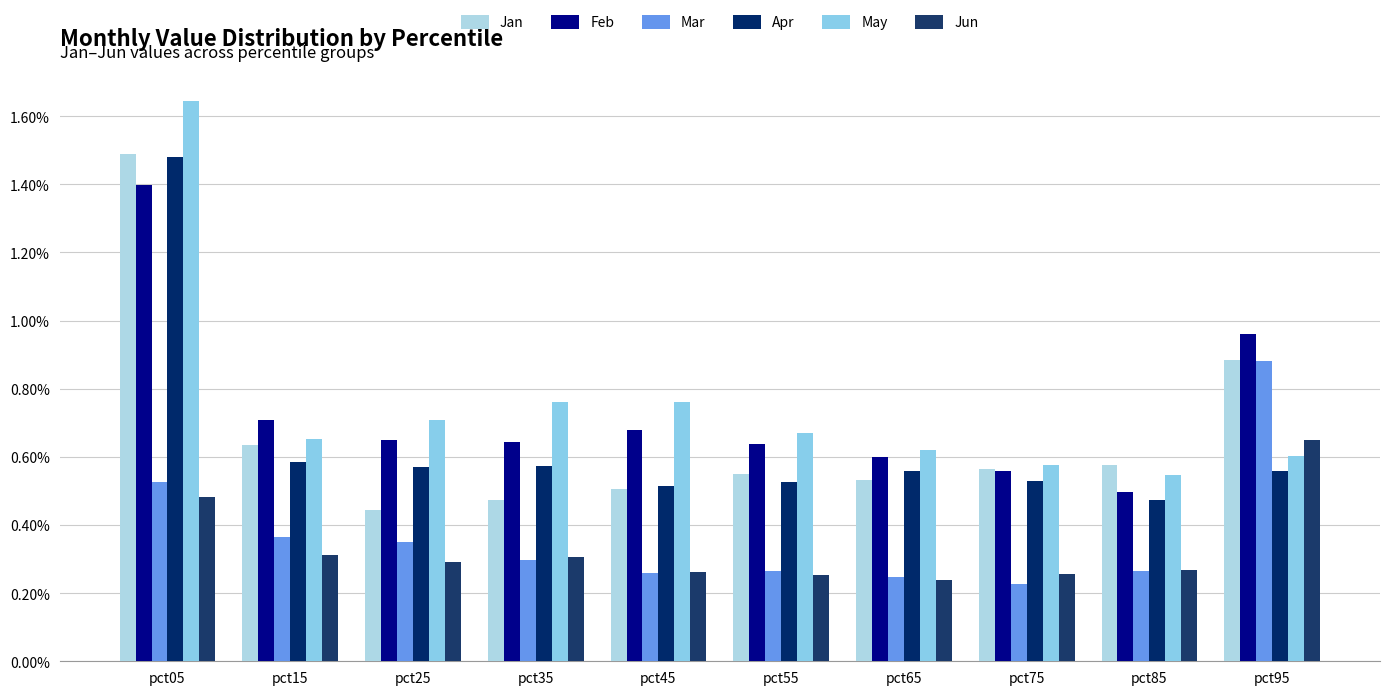

What is the value of the Mar bar at the 9th from the left?

0.3